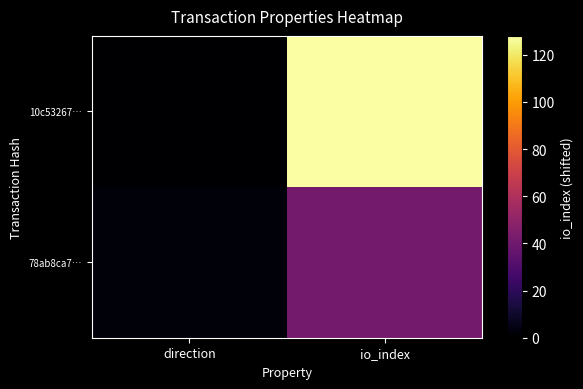

Reading right to left, extract all data points from this chart.

10c53267…: io_index=128	direction=0
78ab8ca7…: io_index=41	direction=2